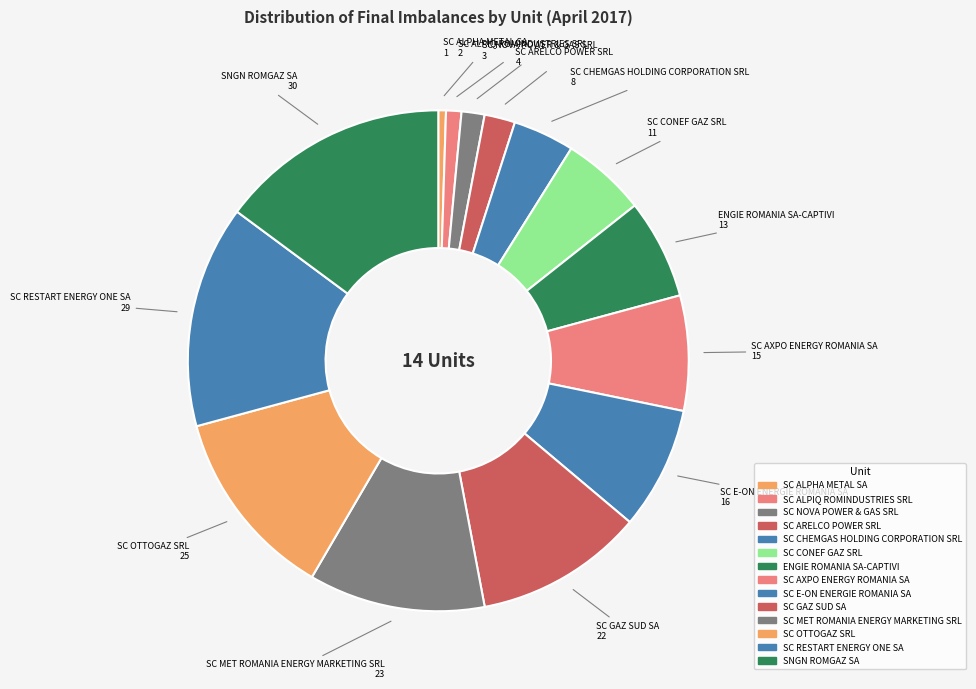

Count the number of slices in the pie.

14